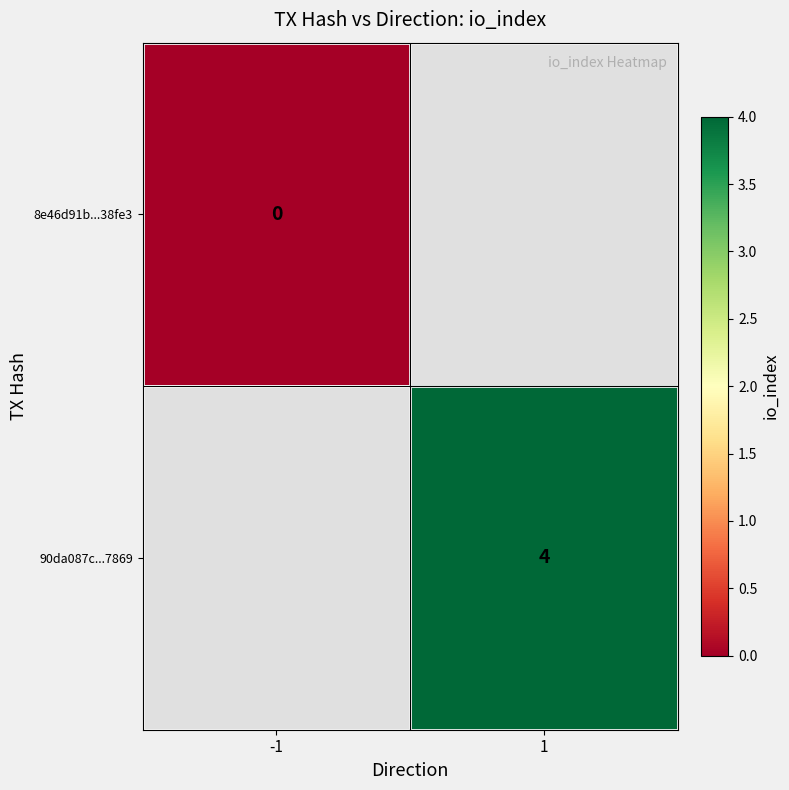

True or false: 90da087c...7869 has a value of 1 at 1.

False